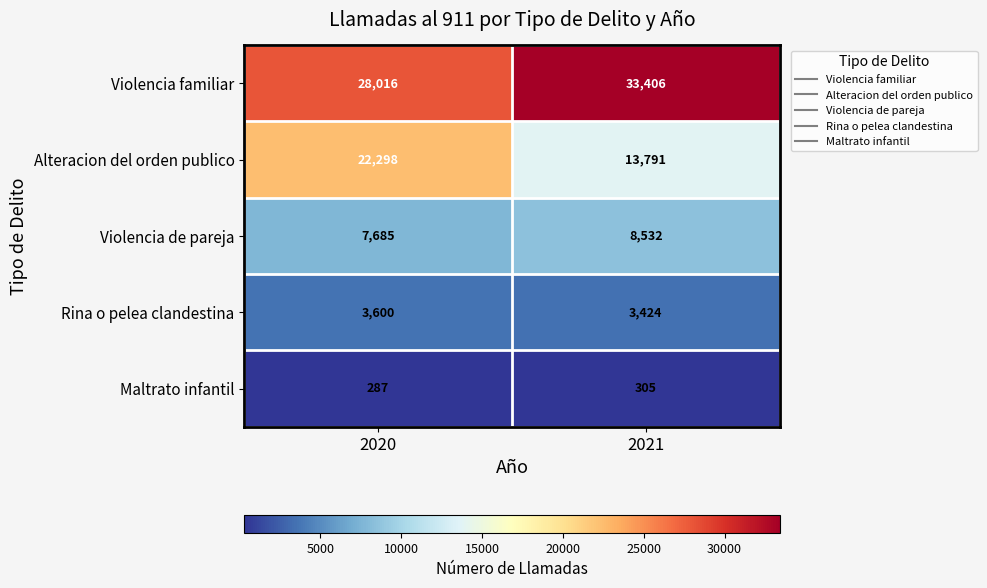

List the series in order of their peak value, highest first.

Violencia familiar, Alteracion del orden publico, Violencia de pareja, Rina o pelea clandestina, Maltrato infantil